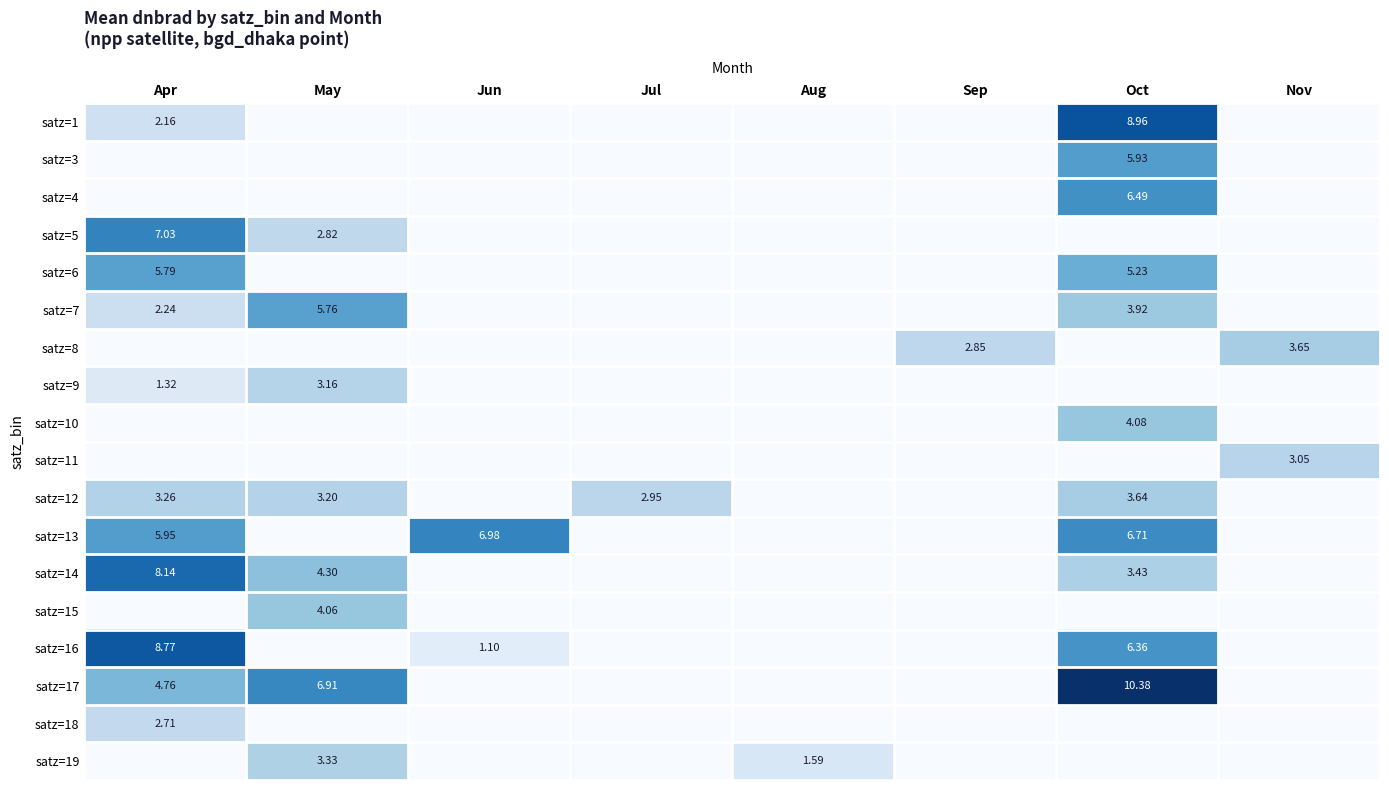

Is the value of satz=8 at Sep greater than the value of satz=6 at Oct?

No